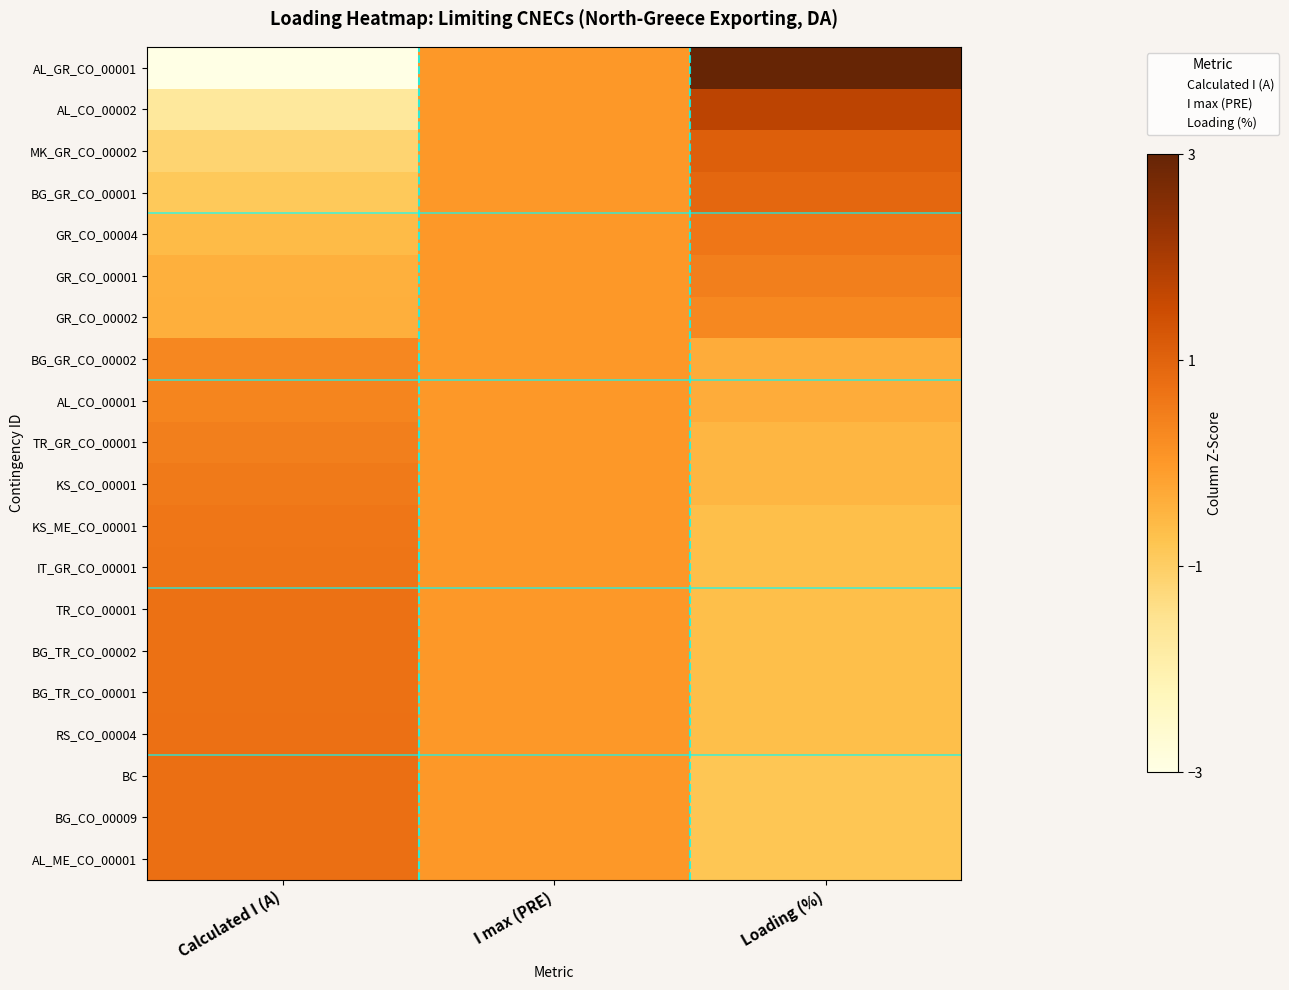

Count the number of data series in this chart.

20